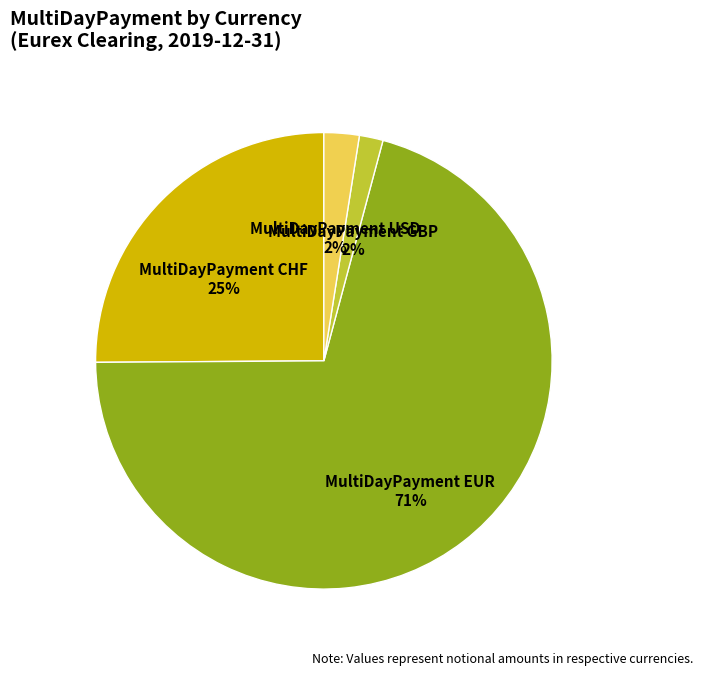

The MultiDayPayment GBP slice represents 7% of the pie. True or false?

False